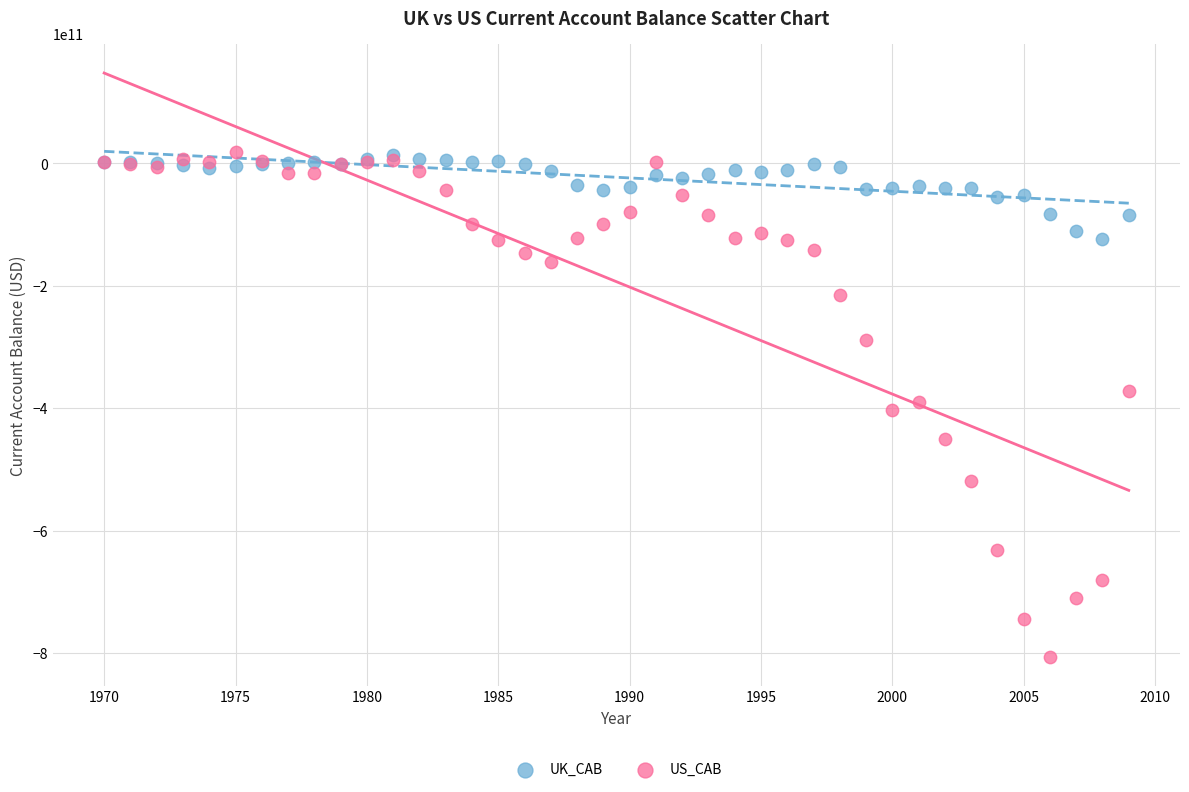

Which series reaches the minimum Y coordinate?

US_CAB